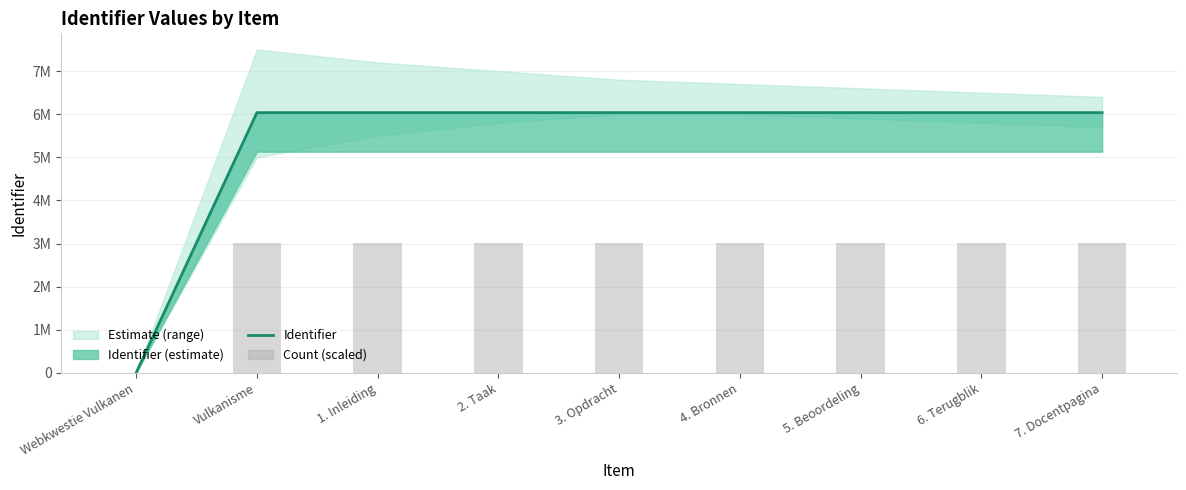

Rank the series by their maximum value, from lowest to highest.

Count (scaled), Identifier